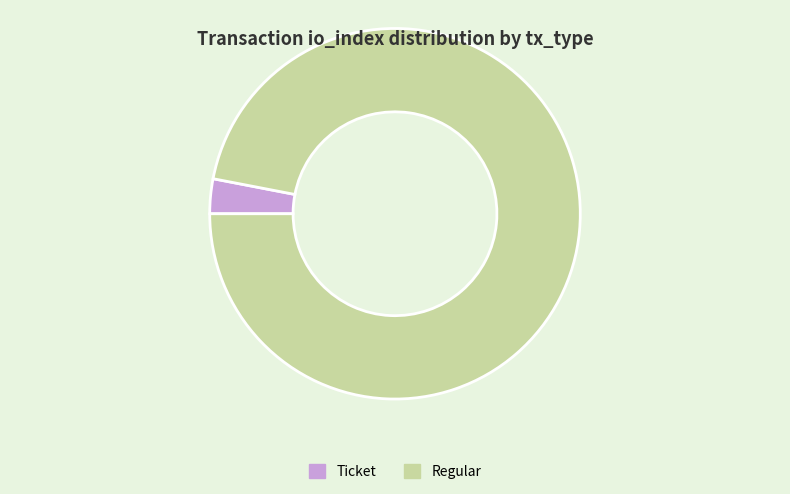

Do Regular and Ticket together represent more than half of the pie?

Yes